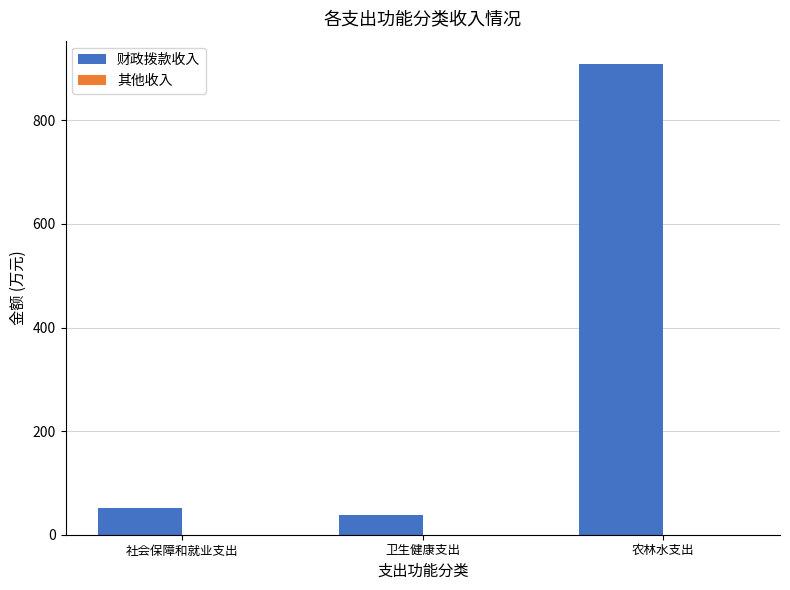

How many bars are there in total?

3